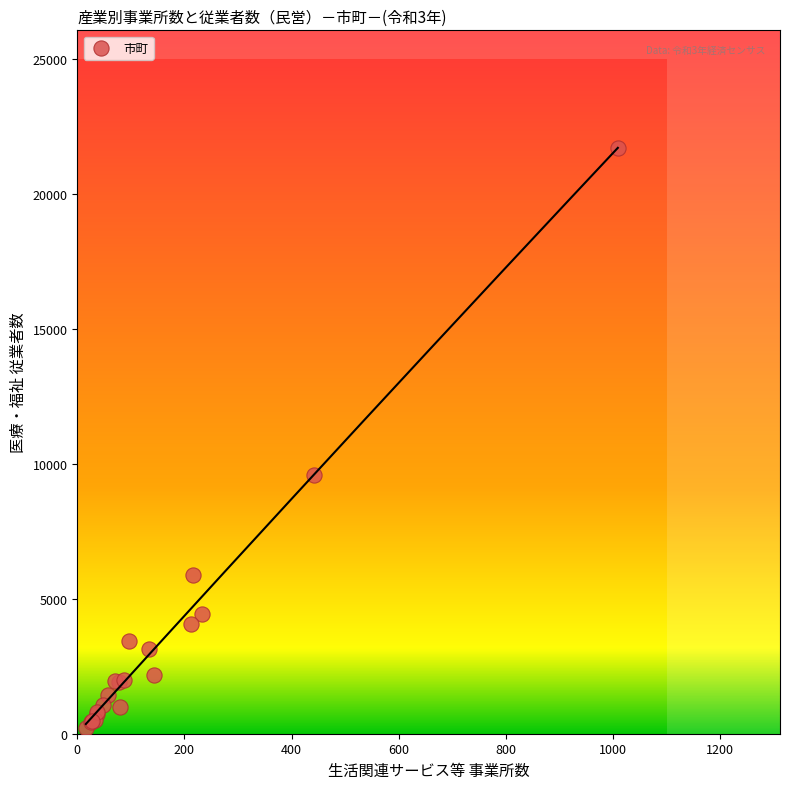

What Y value in the scatter plot is closest to 10971?

9596